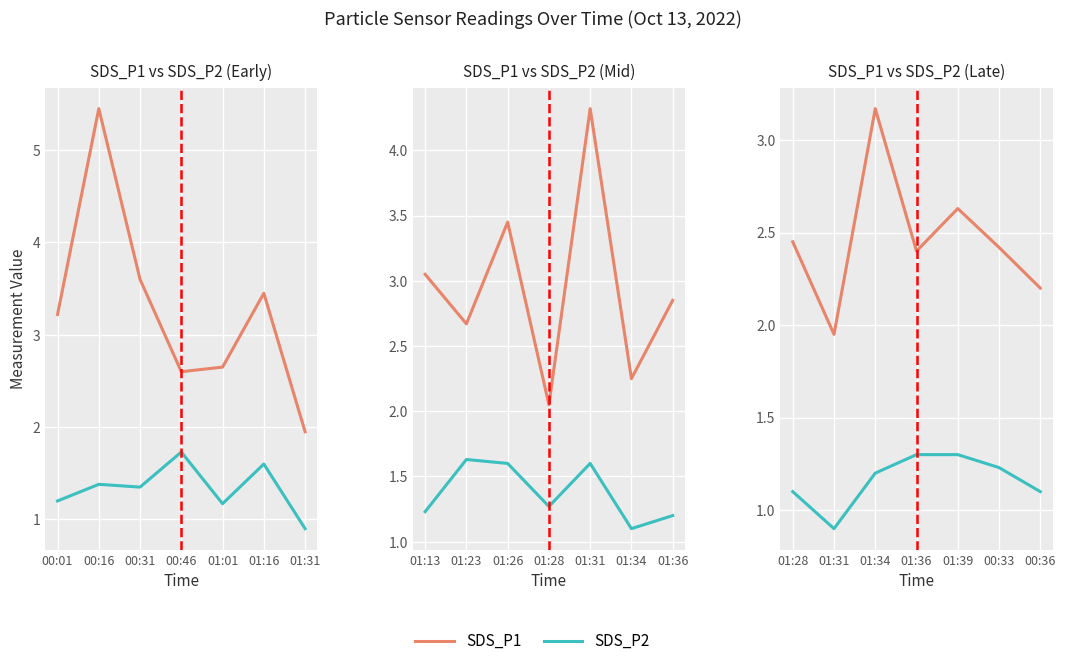

What is the value of the SDS_P1 point at the 5th from the left?

2.6